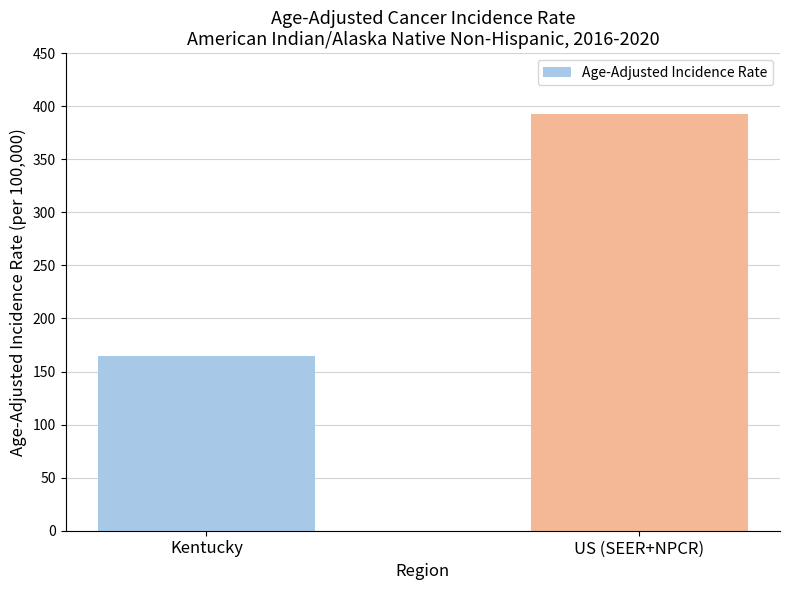

What is the value of the 2nd bar from the left?

392.6